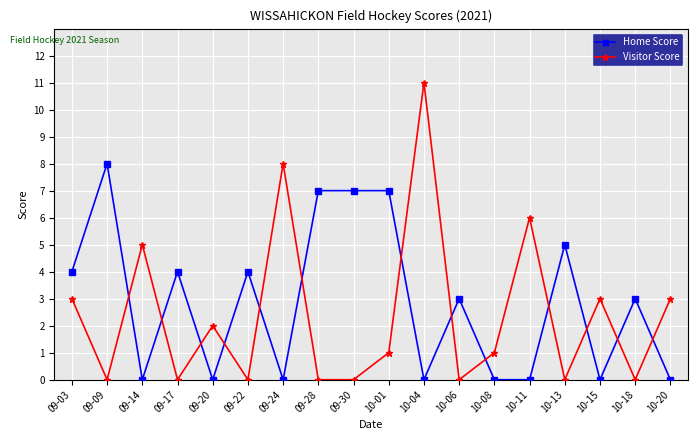

At which category does the chart reach its peak across all series?

10-04